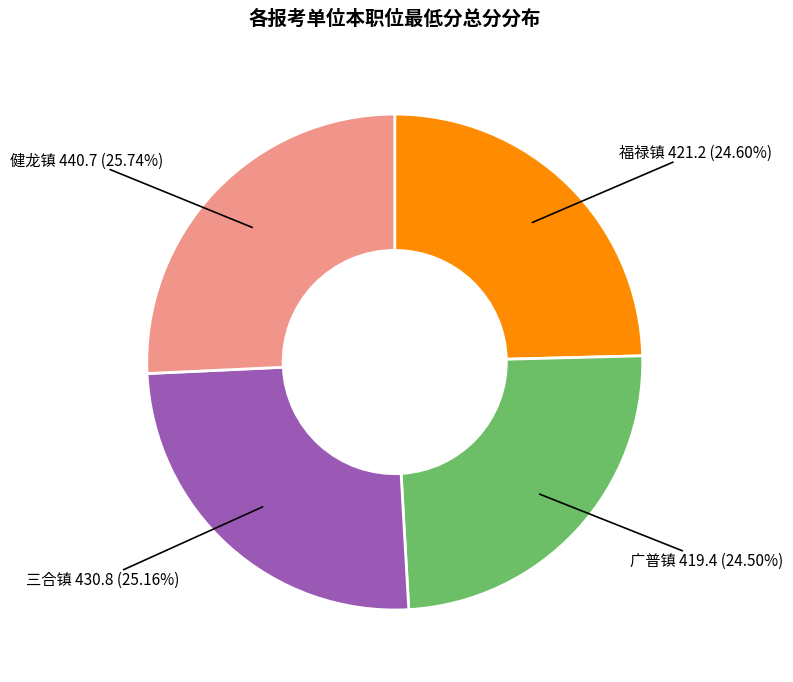

What is the largest slice in the pie chart?

健龙镇